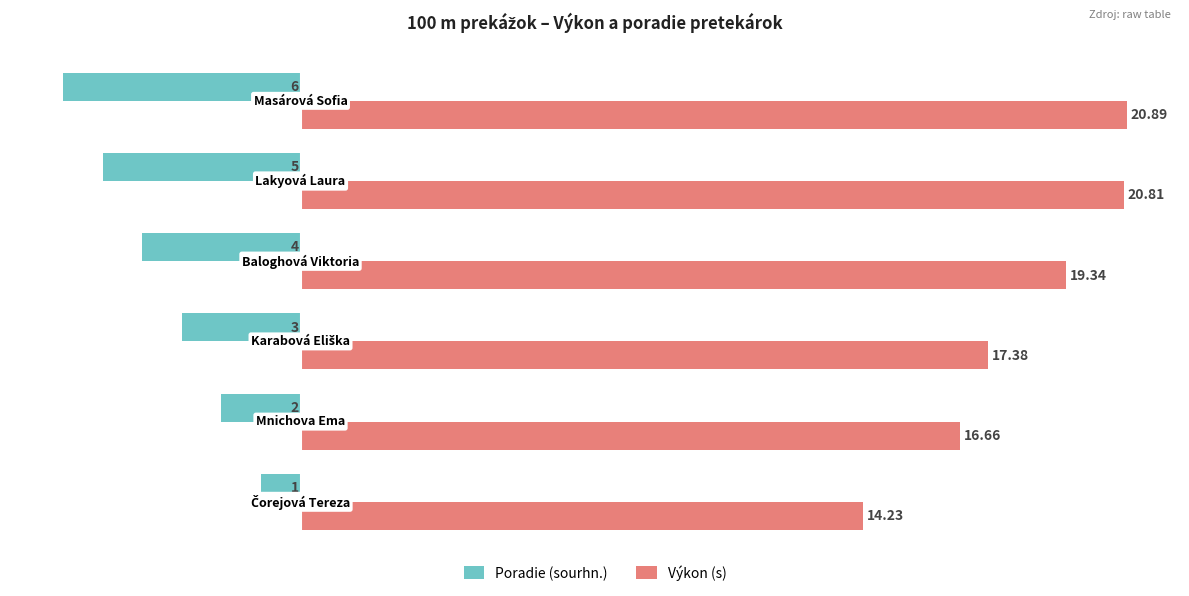

List the series in order of their overall mean, highest first.

Výkon (s), Poradie (sourhn.)